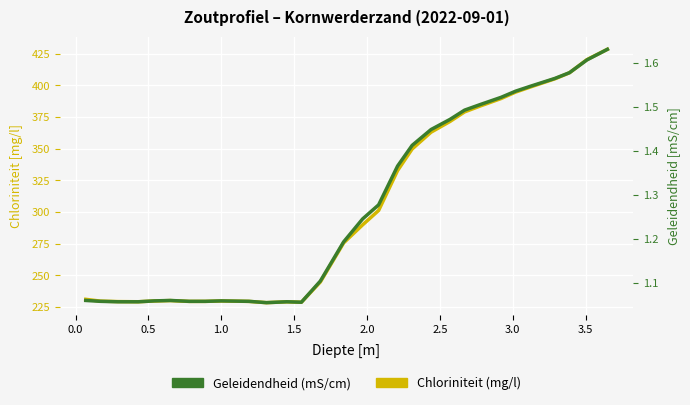

What is the minimum value shown in the chart?

1.1